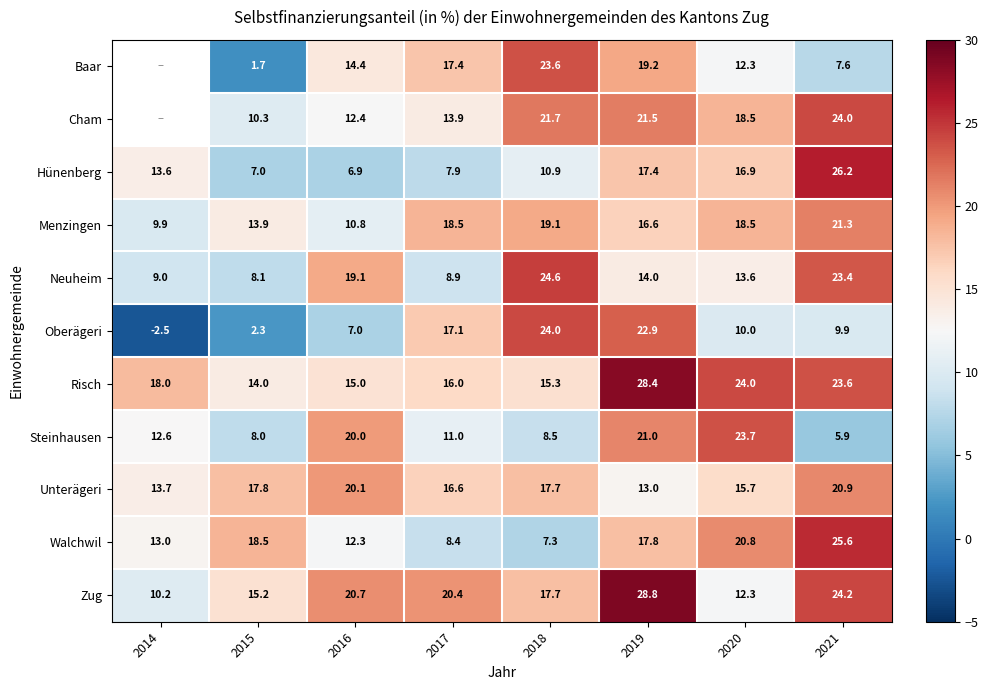

Between 2015 and 2018, which series saw the biggest shift?

Baar